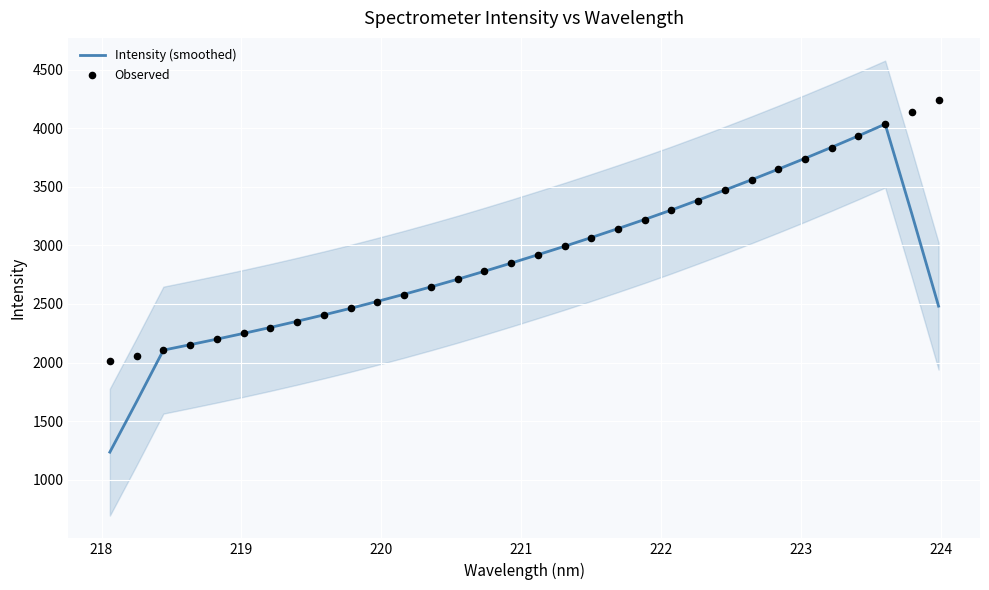

Which series has the largest Y range (max minus min)?

Intensity (smoothed)